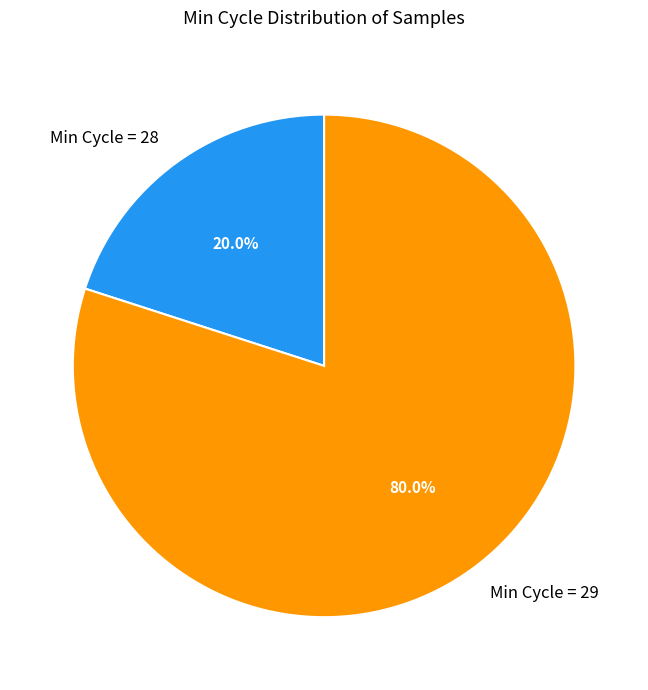

Which slice is the largest?

Min Cycle = 29